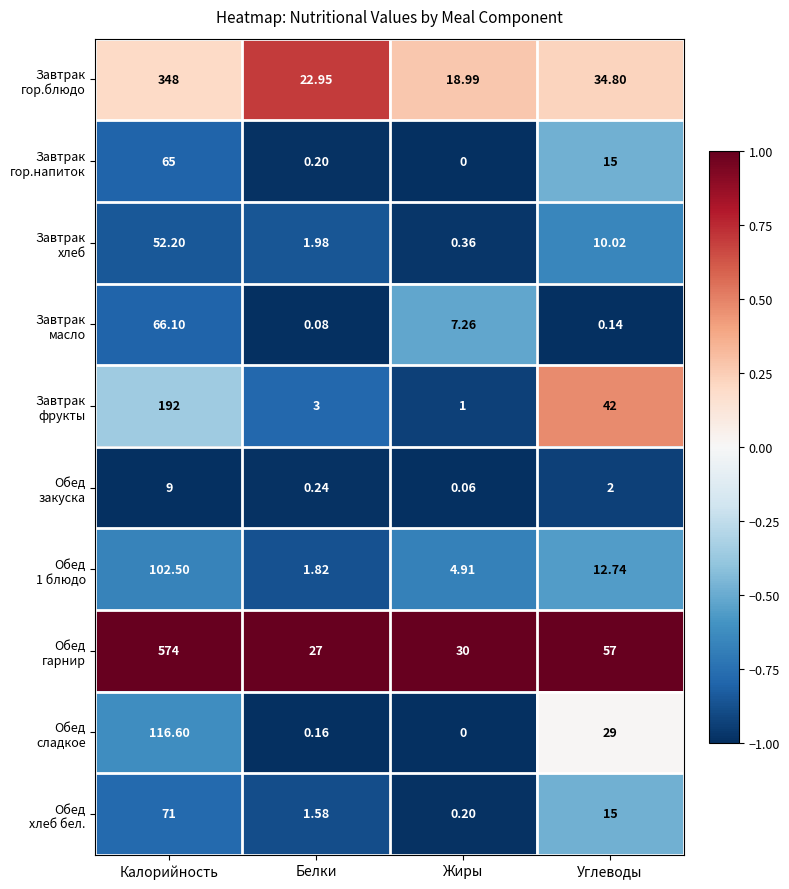

At which category is the sum across all series the highest?

Калорийность